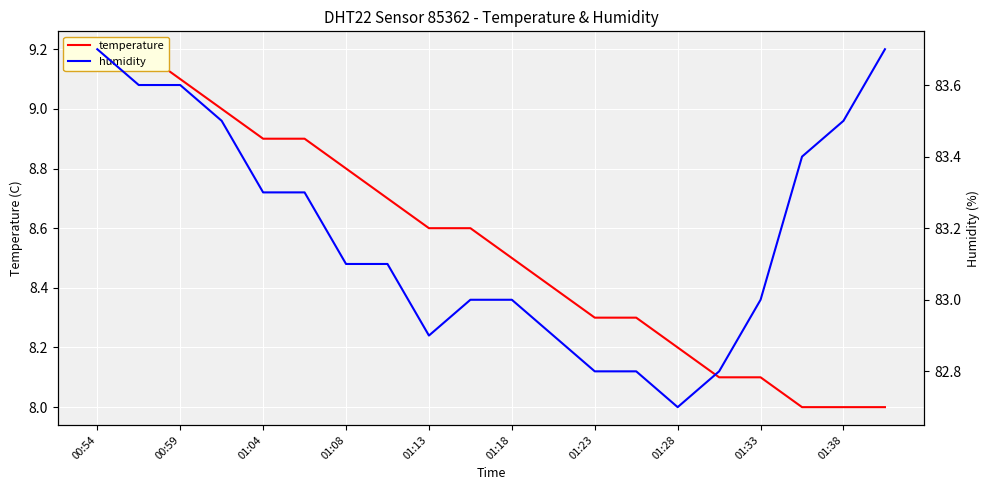

True or false: humidity and temperature cross at least once.

False